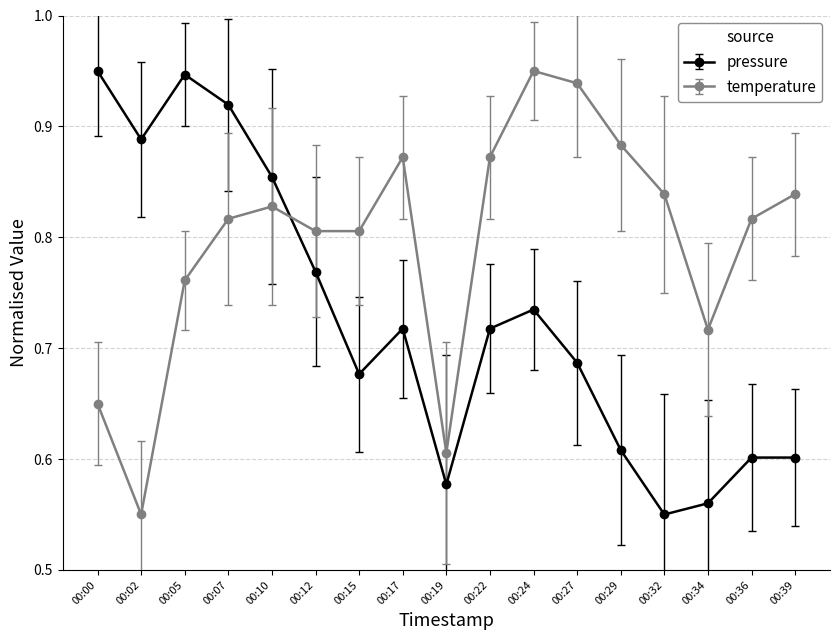

True or false: temperature and pressure intersect in this chart.

True